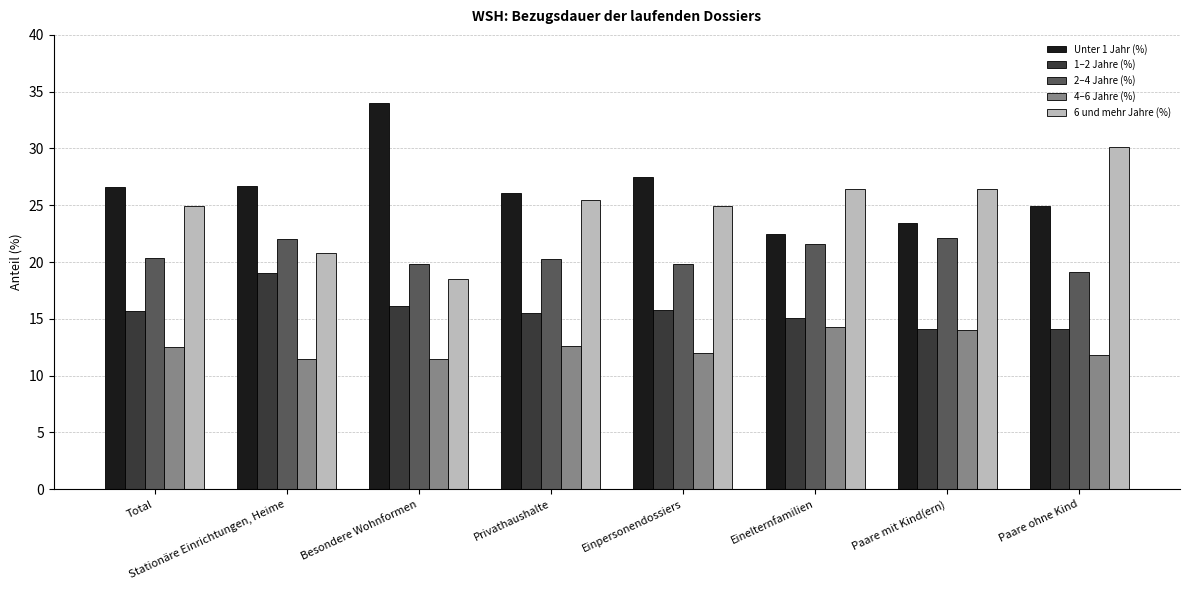

What is the label of the 5th bar from the right?

Privathaushalte